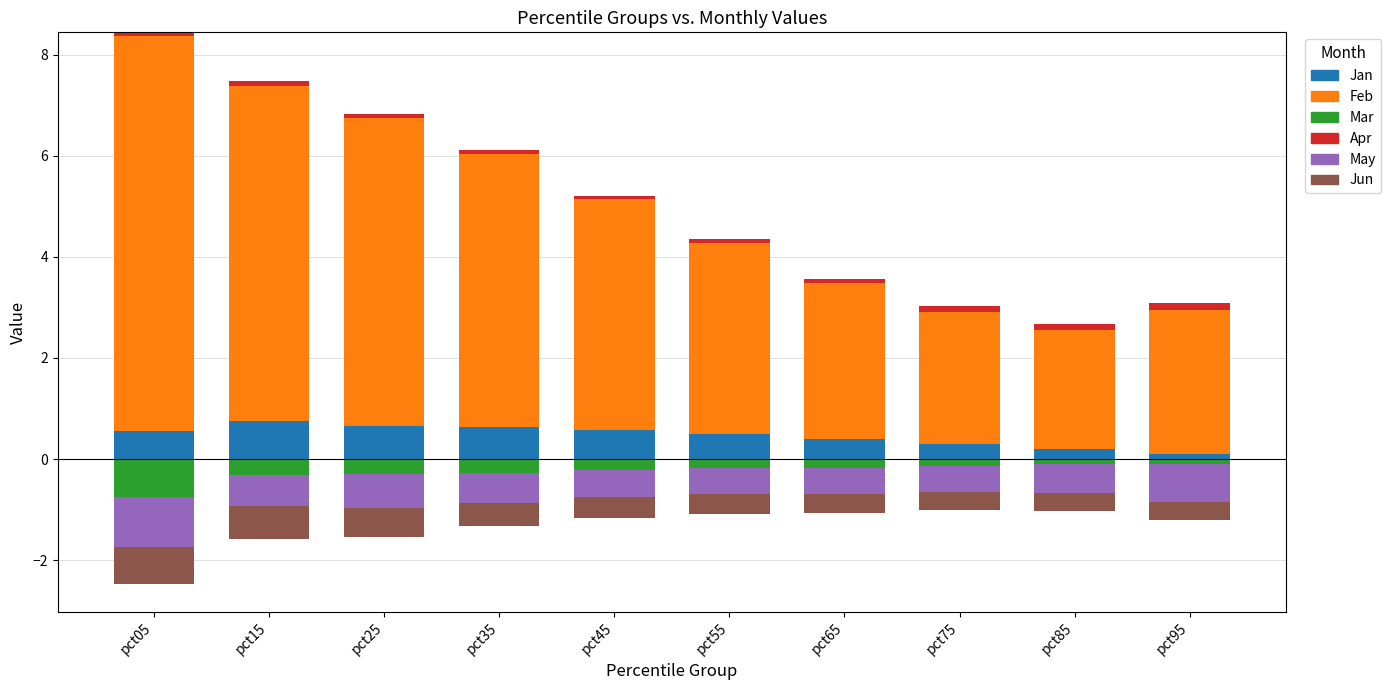

At how many categories does at least one series exceed 4?

5